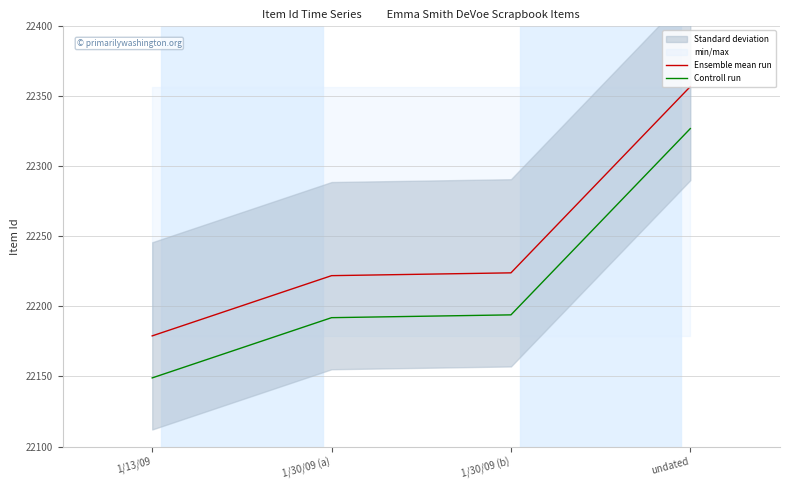

Which series has the largest range (max minus min)?

Ensemble mean run